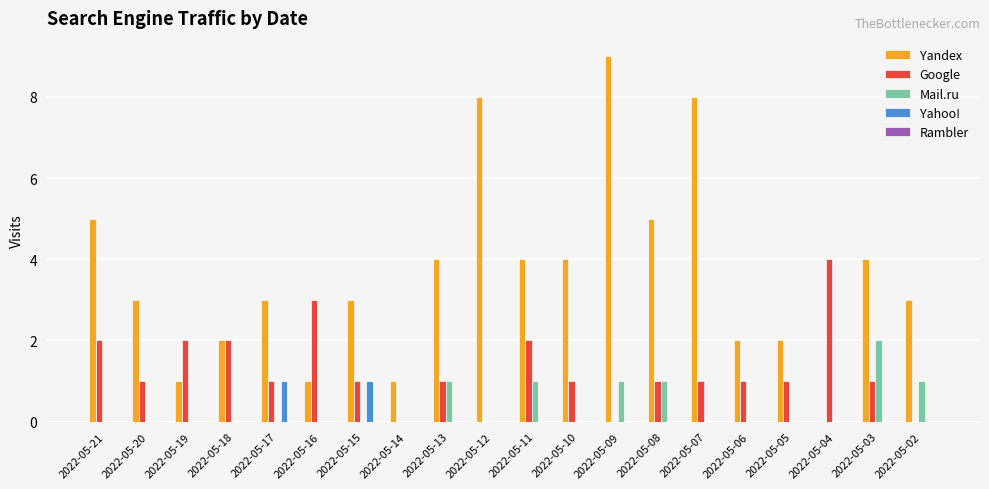

Which series has the largest total across all categories?

Yandex